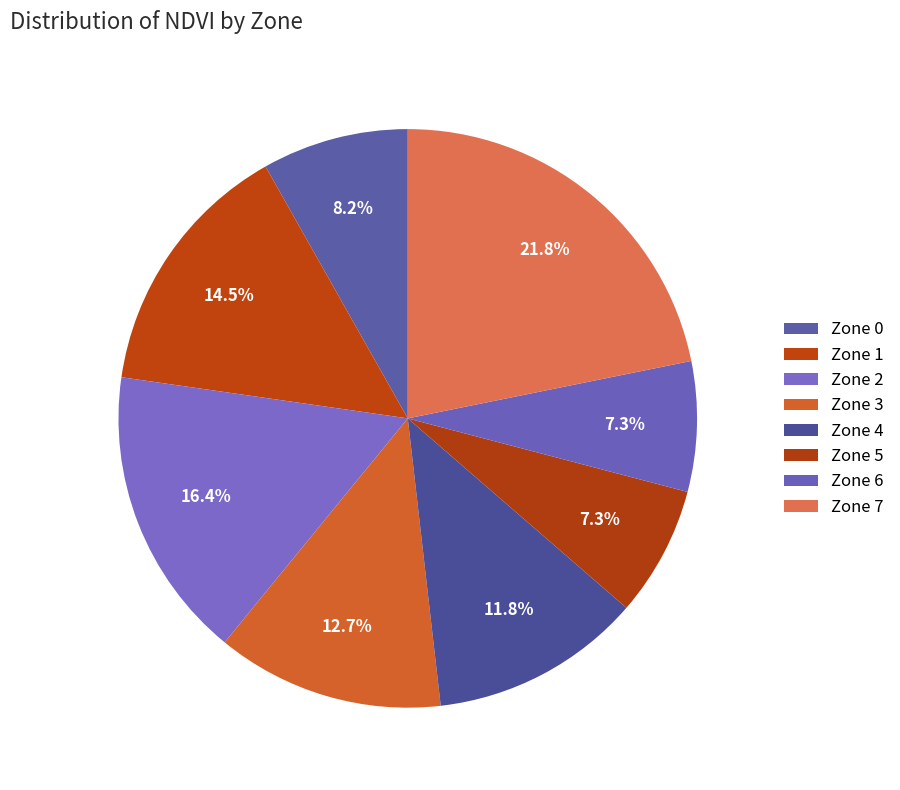

To the nearest percent, what is the difference between the largest and smallest slice percentages?

15%